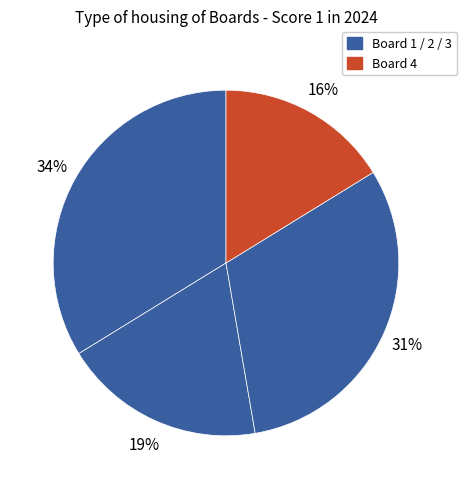

Count the number of slices in the pie.

4